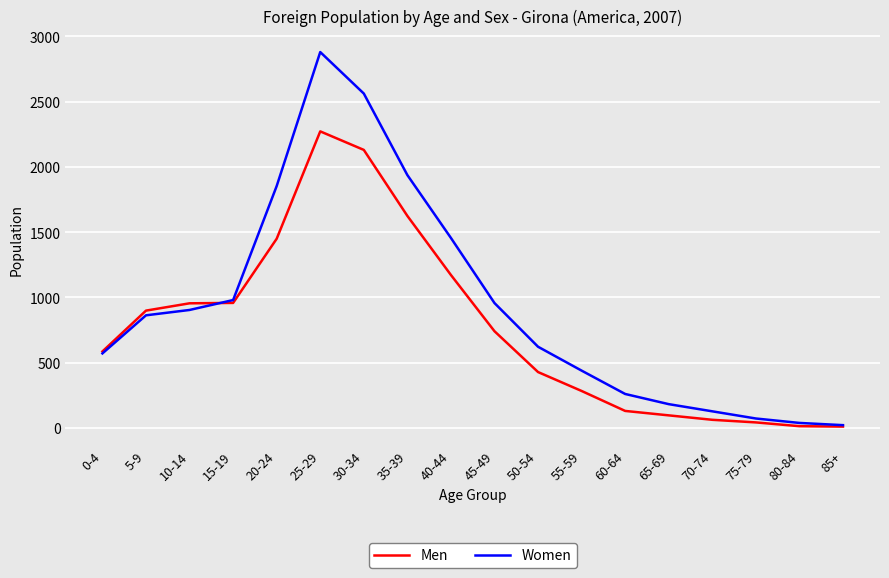

In Women, how many points are higher than both neighbors (excluding endpoints)?

1